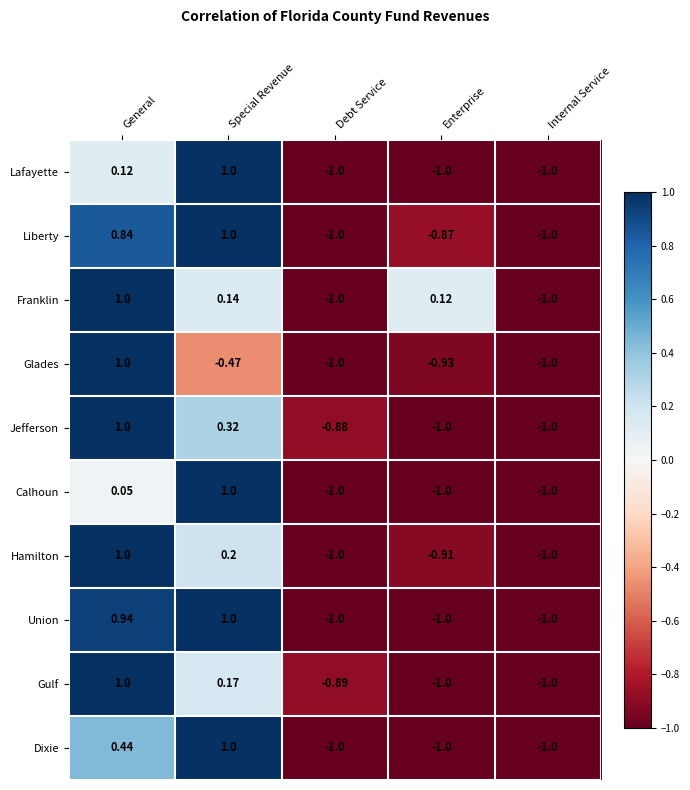

How many distinct data groups are displayed?

10